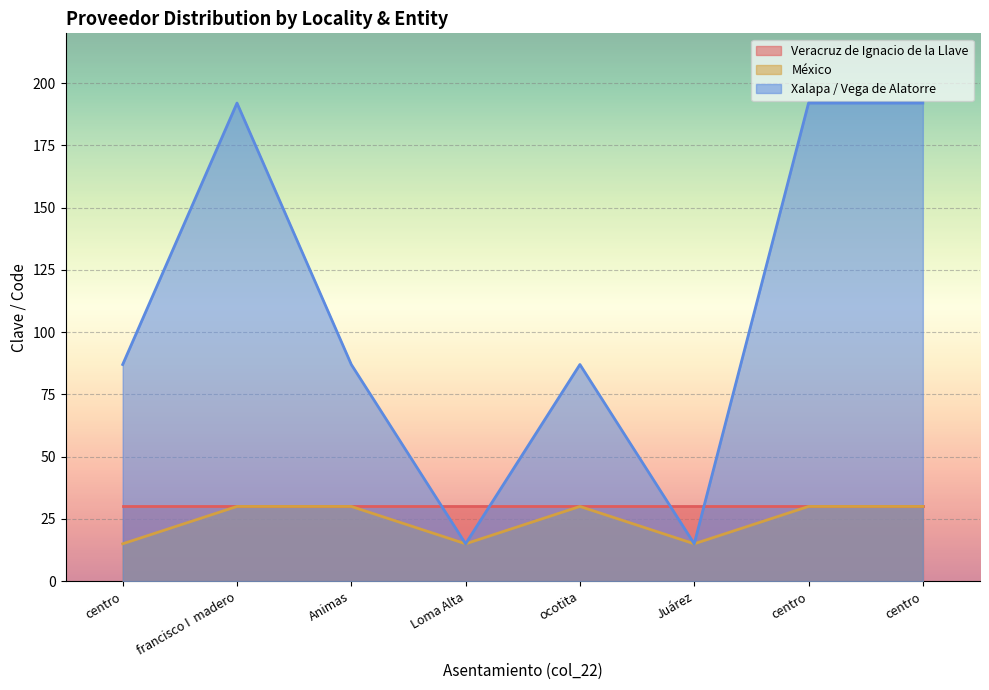

Where is the first local minimum for Xalapa / Vega de Alatorre?

Loma Alta